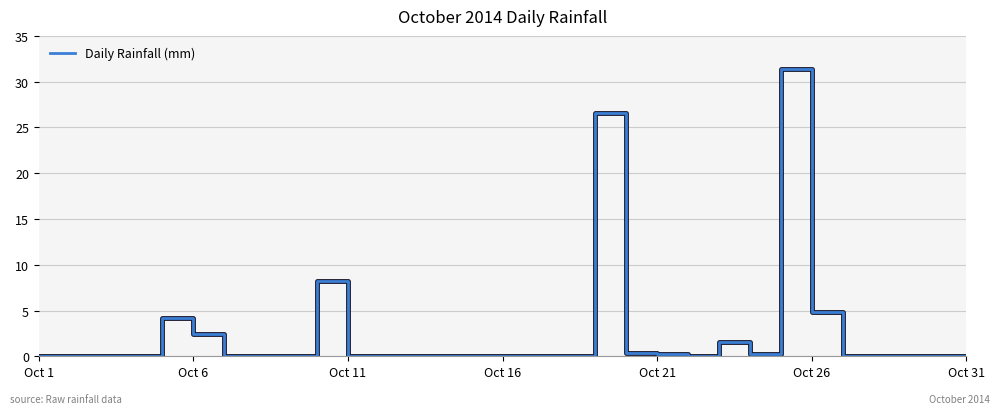

True or false: the data has more than 2 interior local peaks.

True